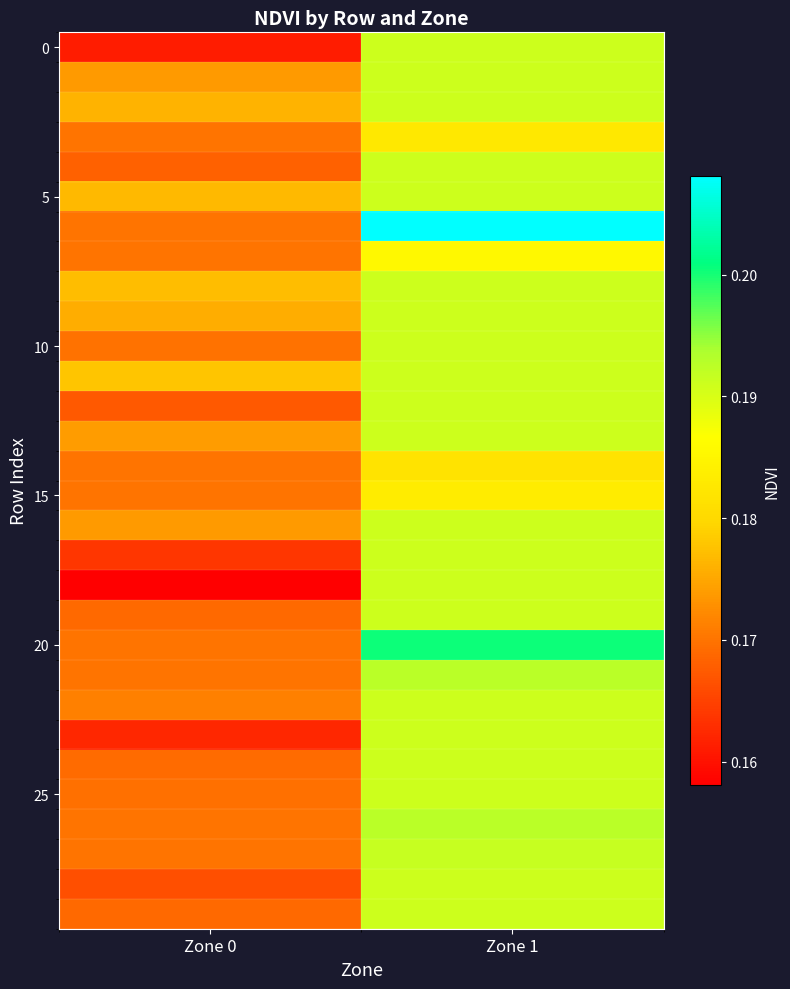

At which category is the sum across all series the highest?

Zone 1